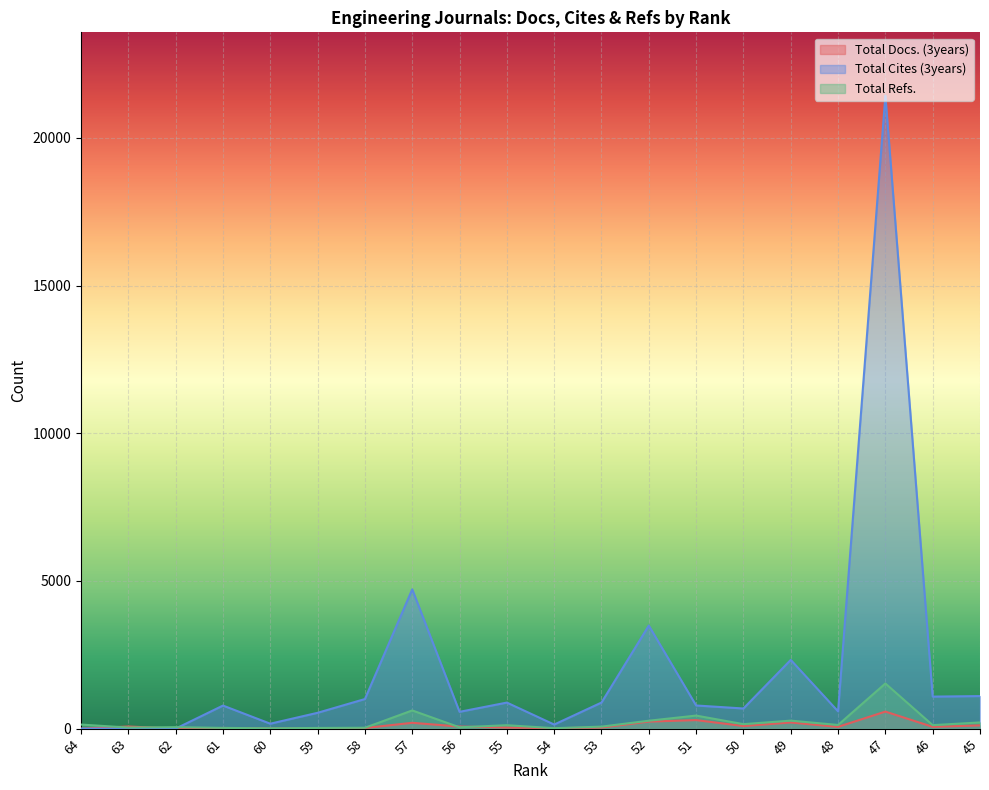

What is the value of the Total Cites (3years) point at the 8th from the left?

4716